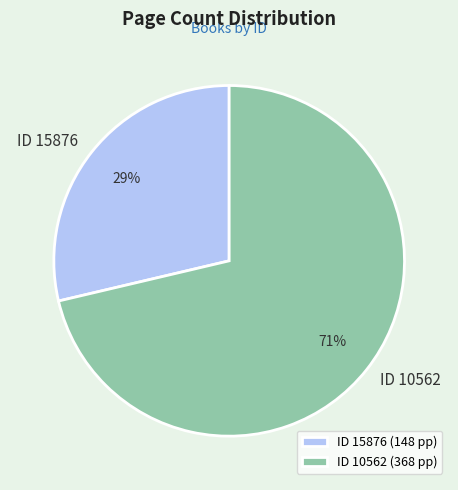

Between ID 15876 and ID 10562, which is larger?

ID 10562